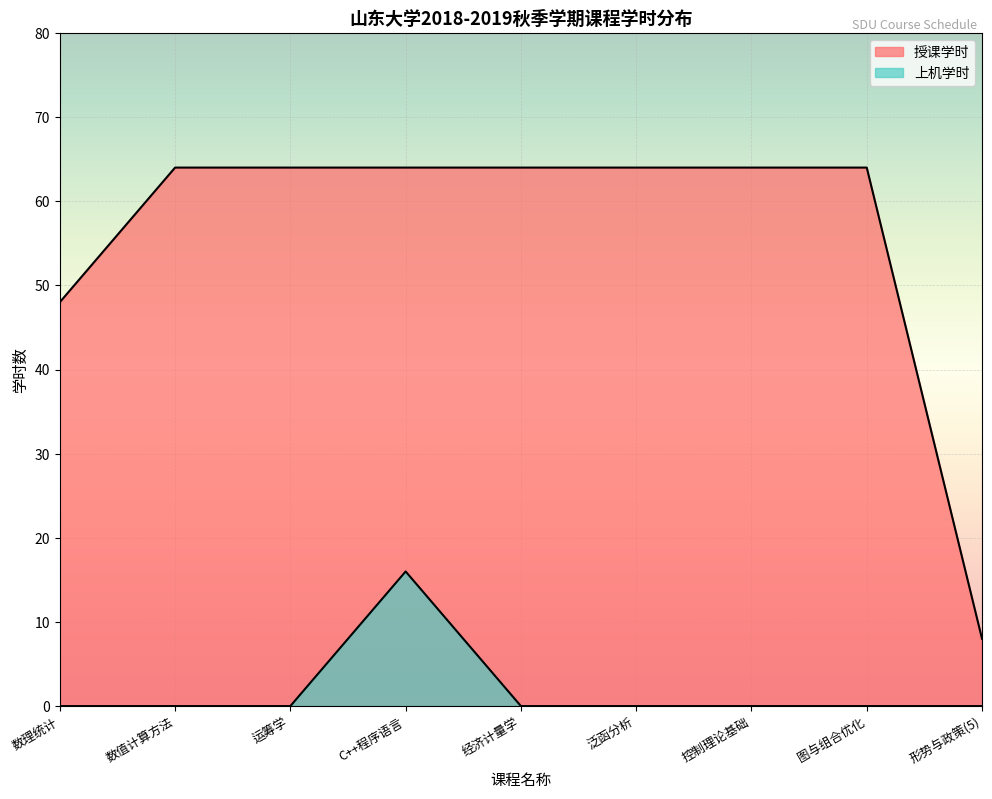

At C++程序语言, list the series in order from largest to smallest.

授课学时, 上机学时